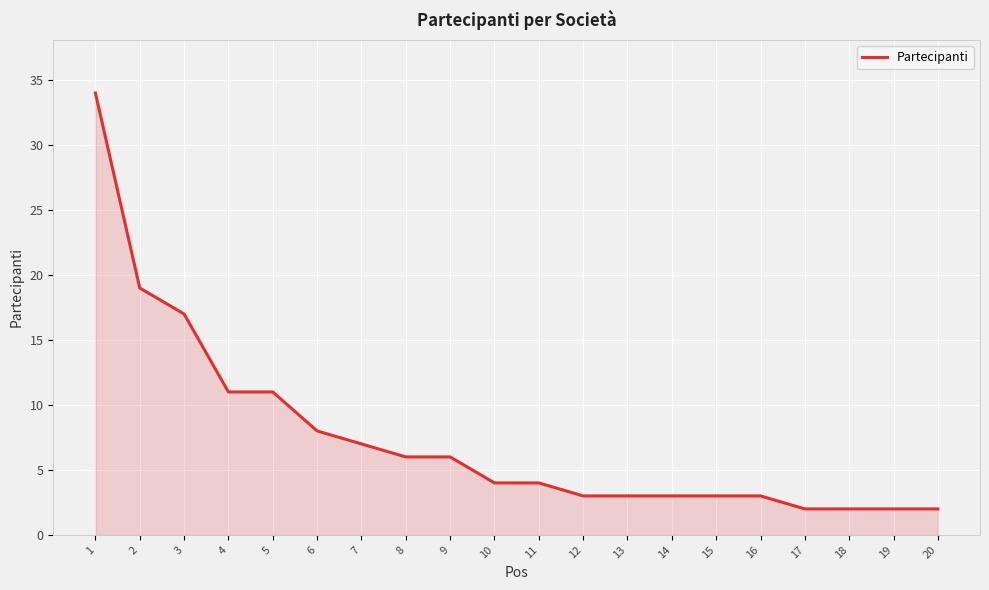

Which has a higher value, 9 or 18?

9